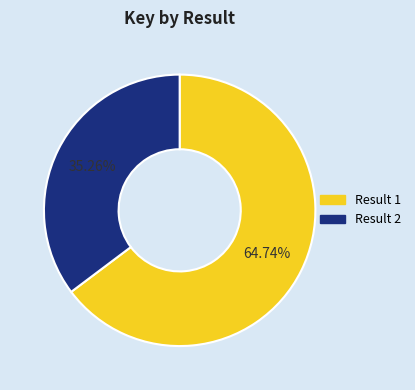

How many segments does this pie chart have?

2